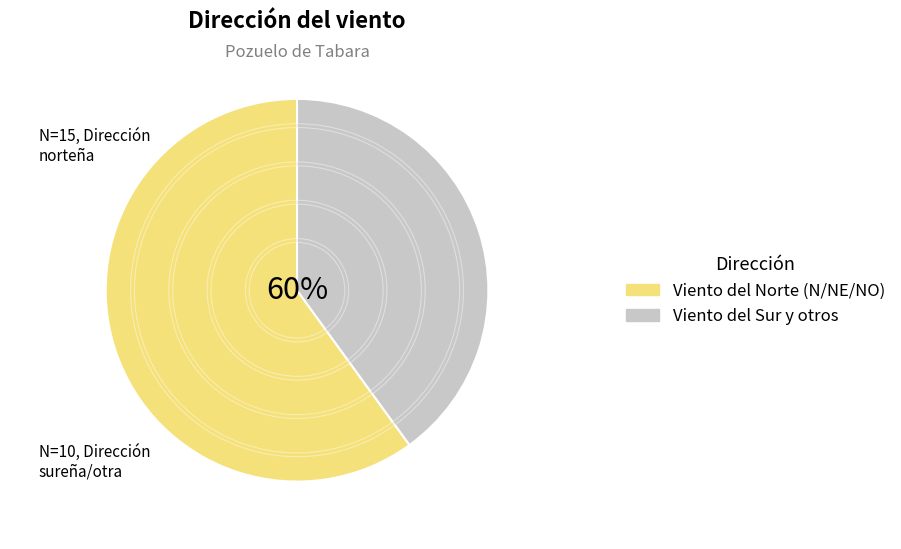

The Sudoeste slice represents 14% of the pie. True or false?

False